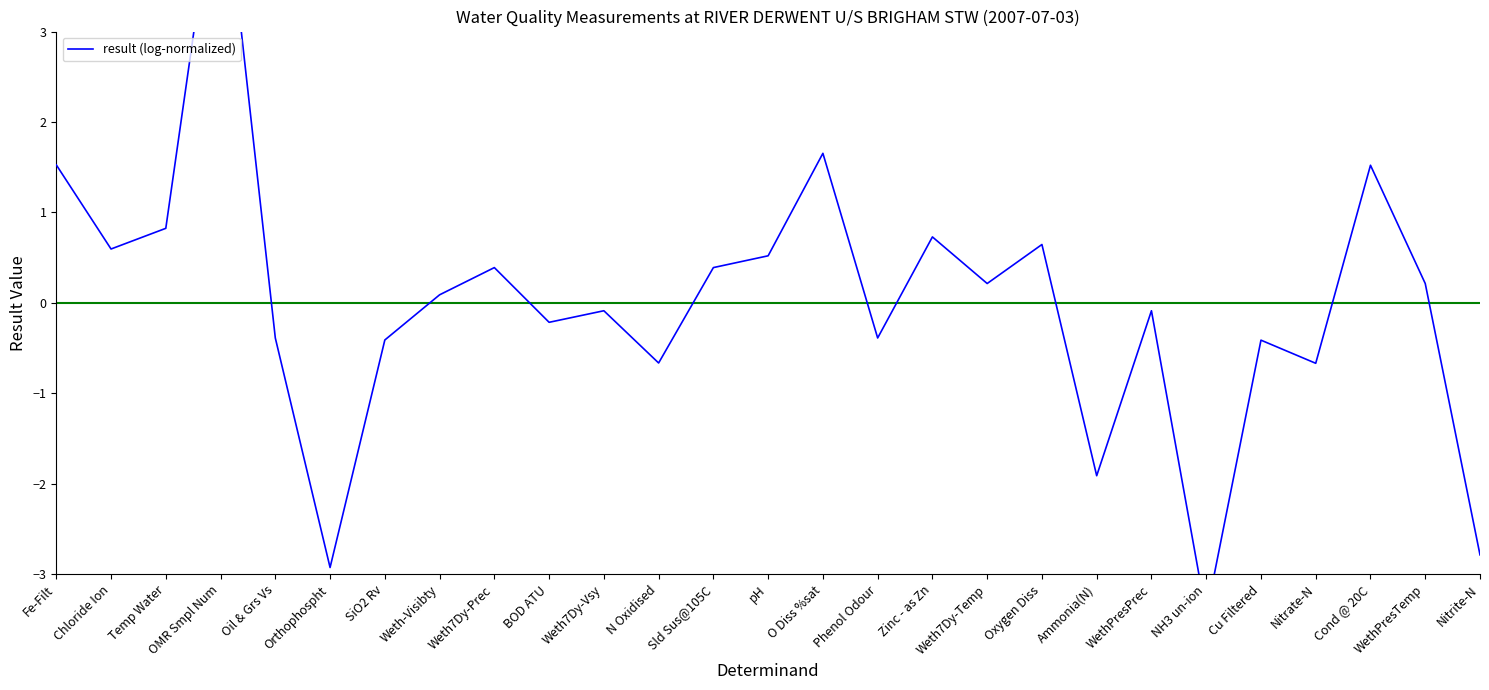

What is the sum of the values at Ammonia(N) and OMR Smpl Num?

3.2